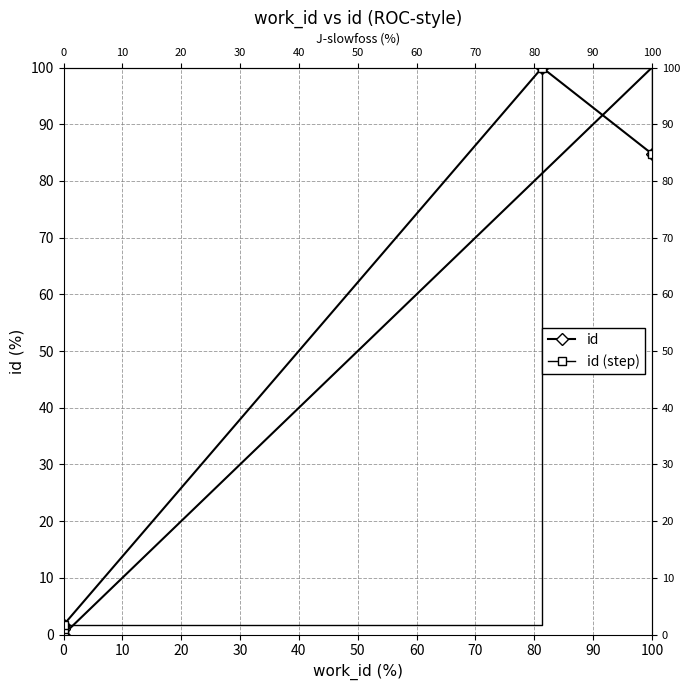

Reading right to left, transcribe all the data shown in this chart.

id: 84.8	100.0	1.7	1.0	0.0
id (step): 84.8	100.0	1.7	1.0	0.0